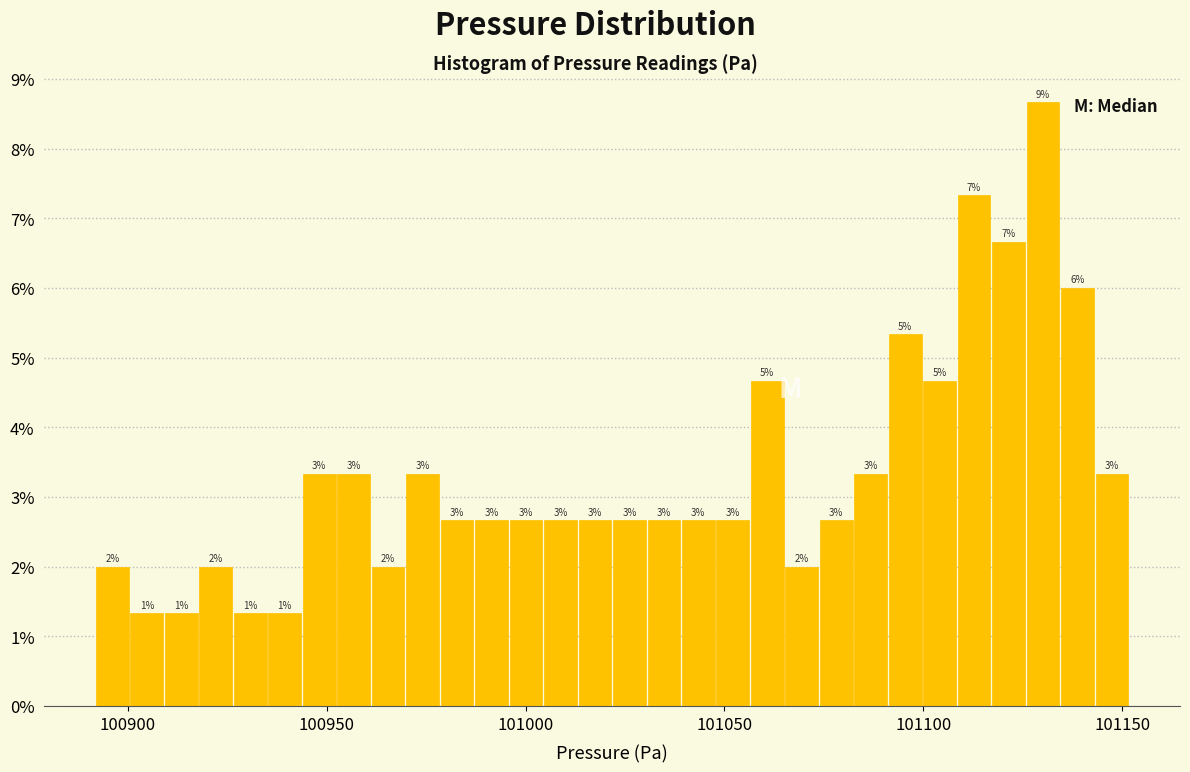

Read against the x-axis, roughly where is the centre of the tallest bar?

101130